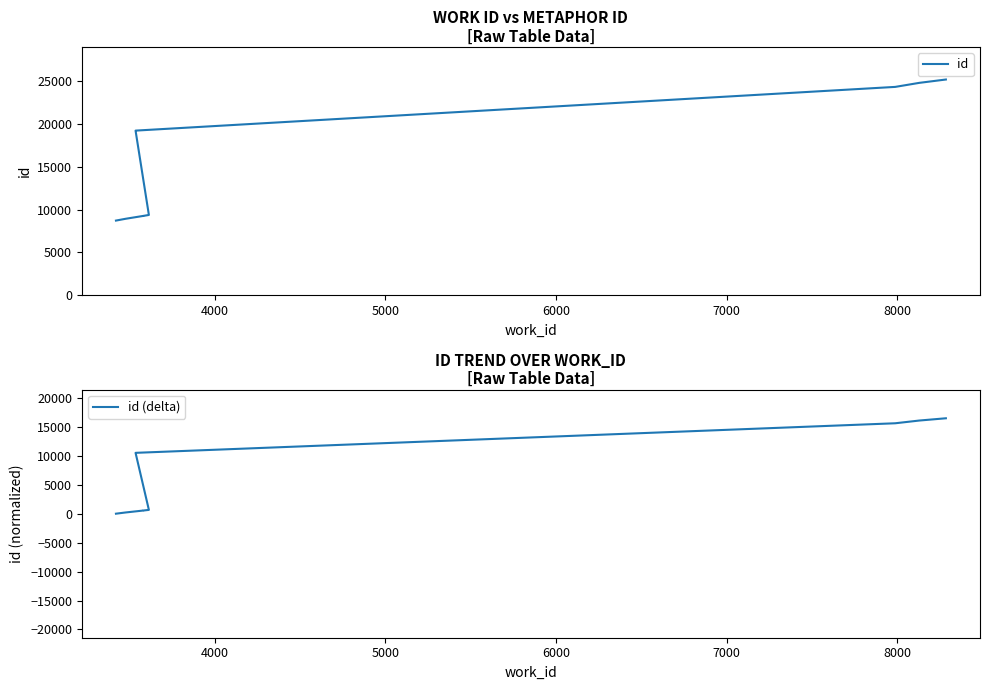

True or false: id and id (delta) cross at least once.

False